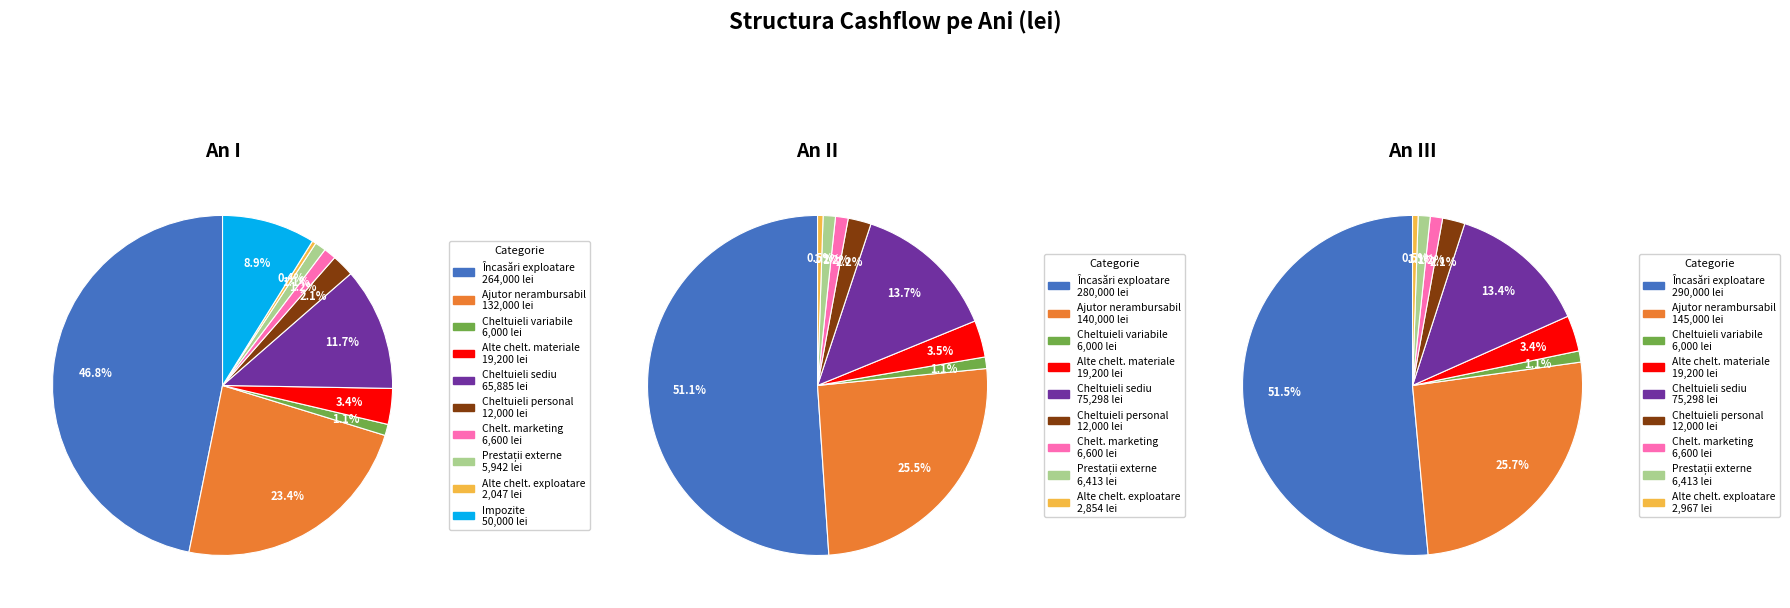

What percentage is the Cheltuieli privind prestățiile externe slice, to the nearest percent?

1%